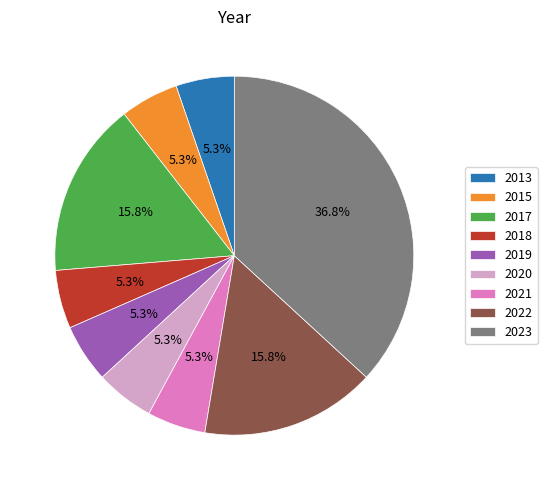

To the nearest percent, what is the average slice percentage?

11%